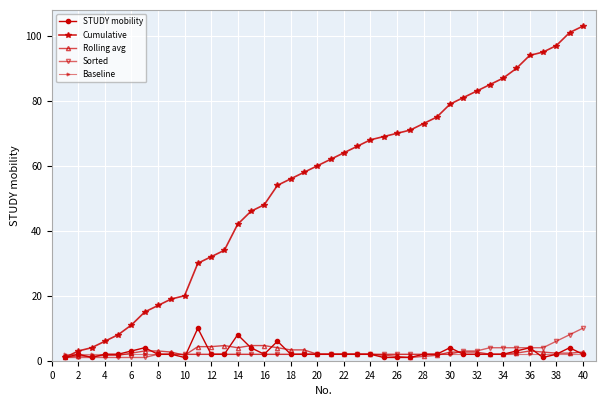

Which series has the widest spread of values?

Cumulative